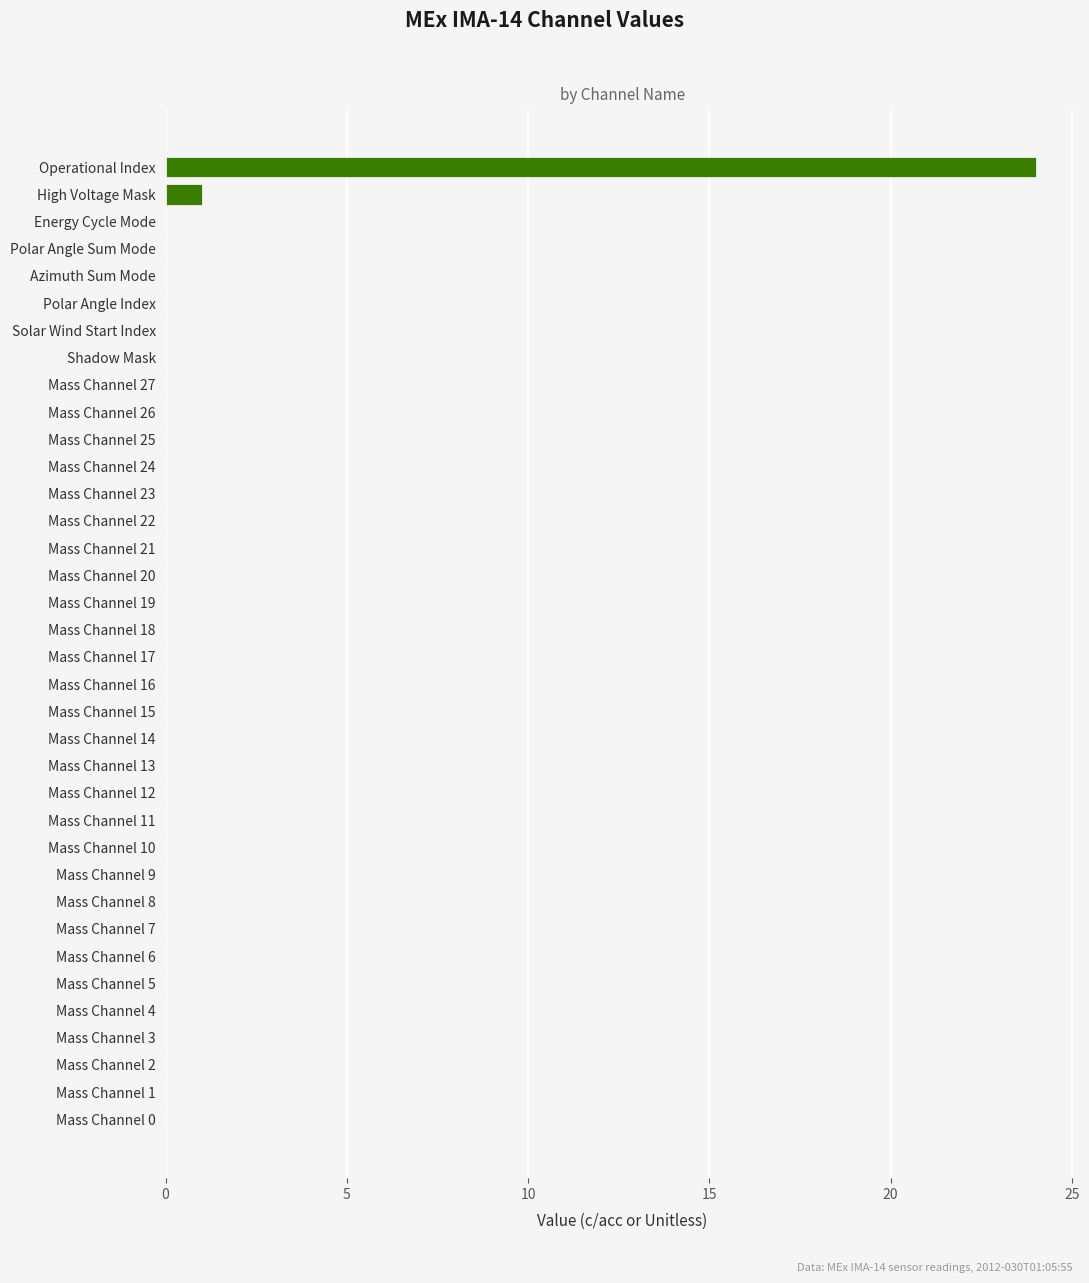

What is the greatest value displayed?

24